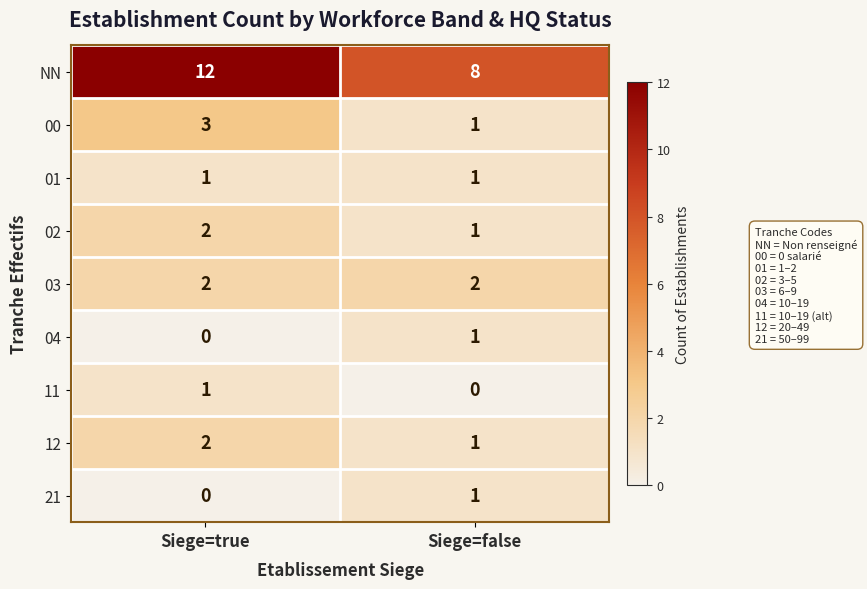

Reading left to right, what are all the values shown in this chart?

NN: 12	8
00: 3	1
01: 1	1
02: 2	1
03: 2	2
04: 0	1
11: 1	0
12: 2	1
21: 0	1